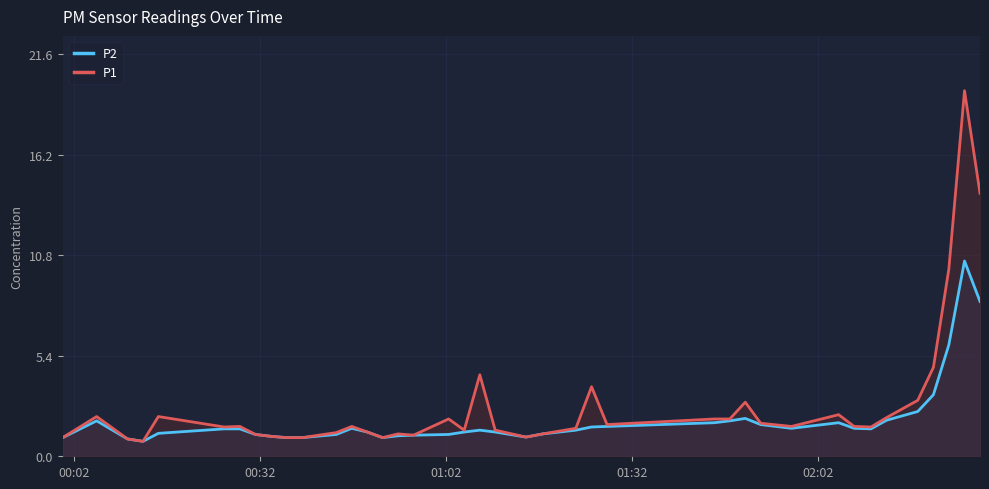

List the series in order of their peak value, highest first.

P1, P2